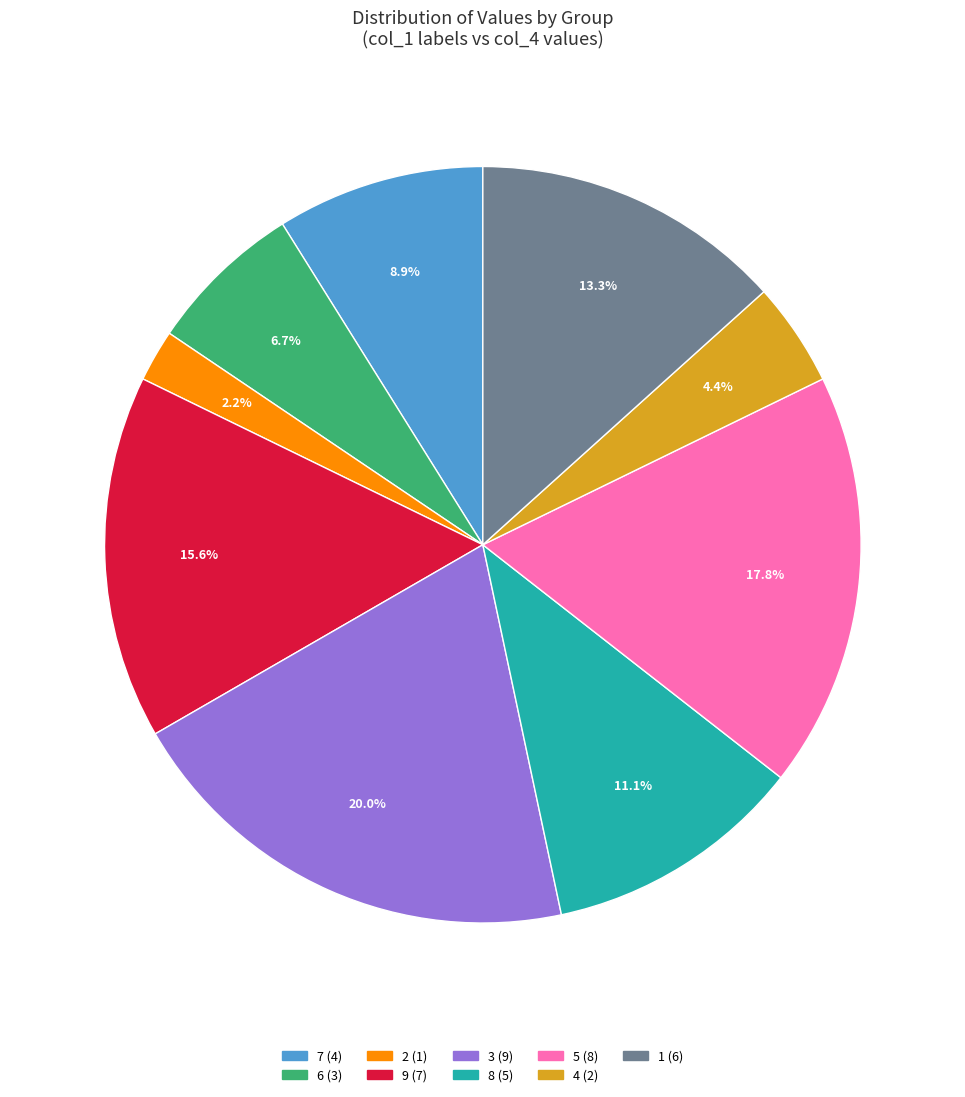

Does any single category account for the majority?

No